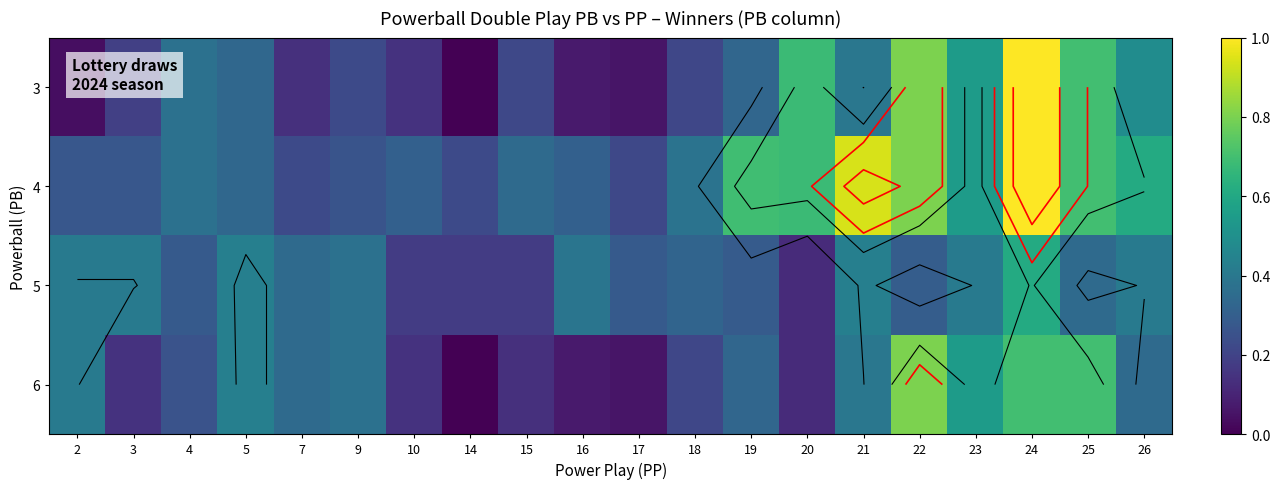

At which label is 3 closest to 0?

14